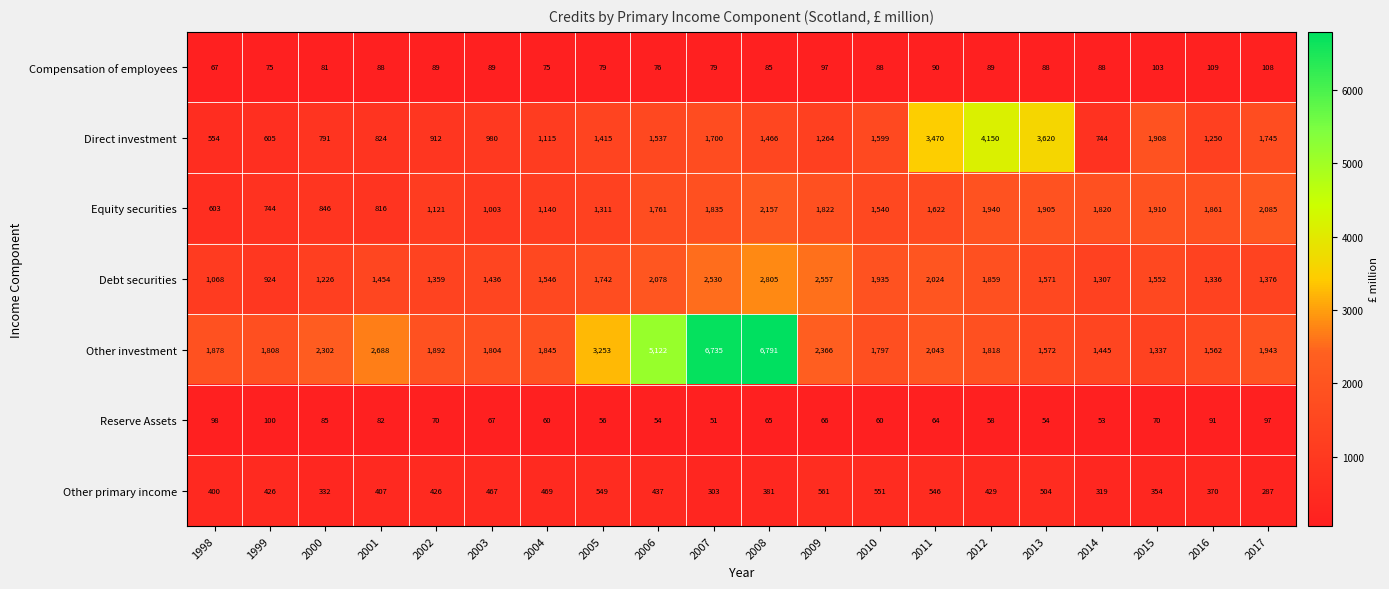

What is the difference between the second highest and second lowest values in the Compensation of employees series?

33